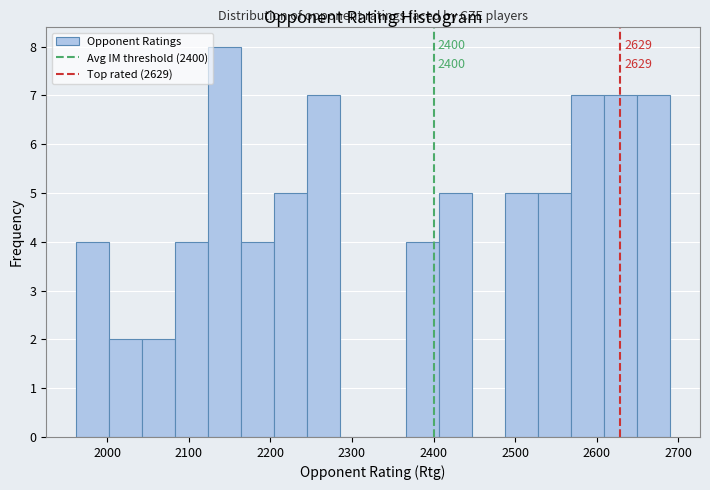

Which range on the x-axis has the tallest bar?

2120 to 2160